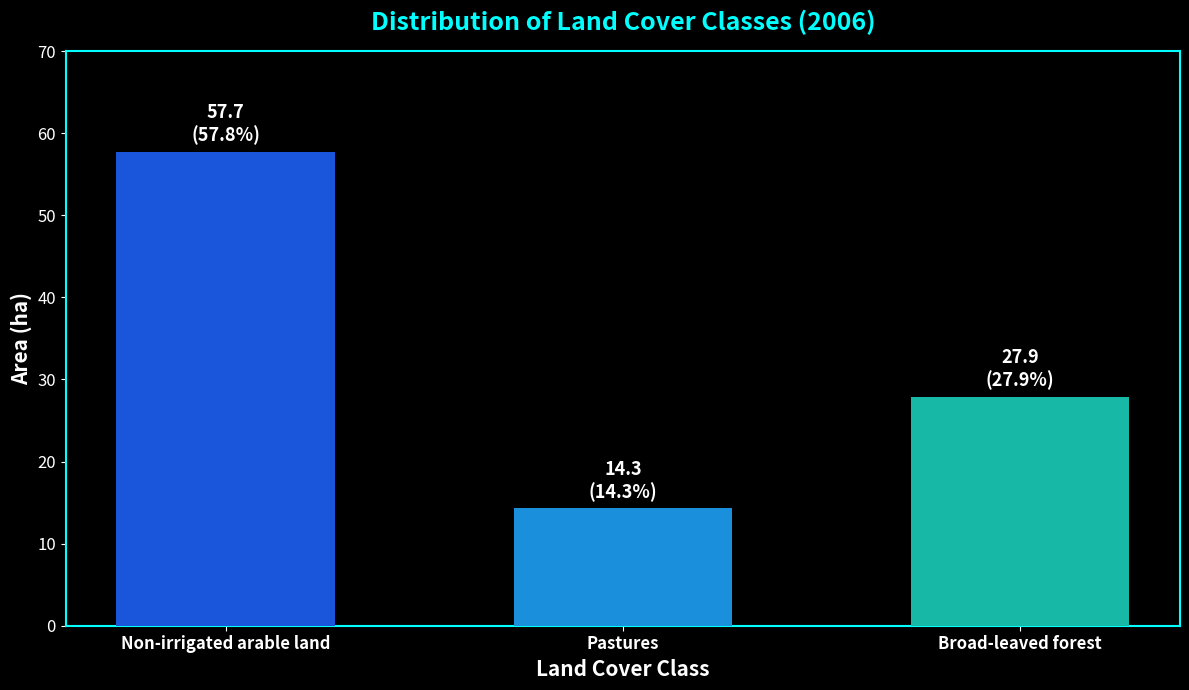

List the labels in order of value, smallest first.

Pastures, Broad-leaved forest, Non-irrigated arable land